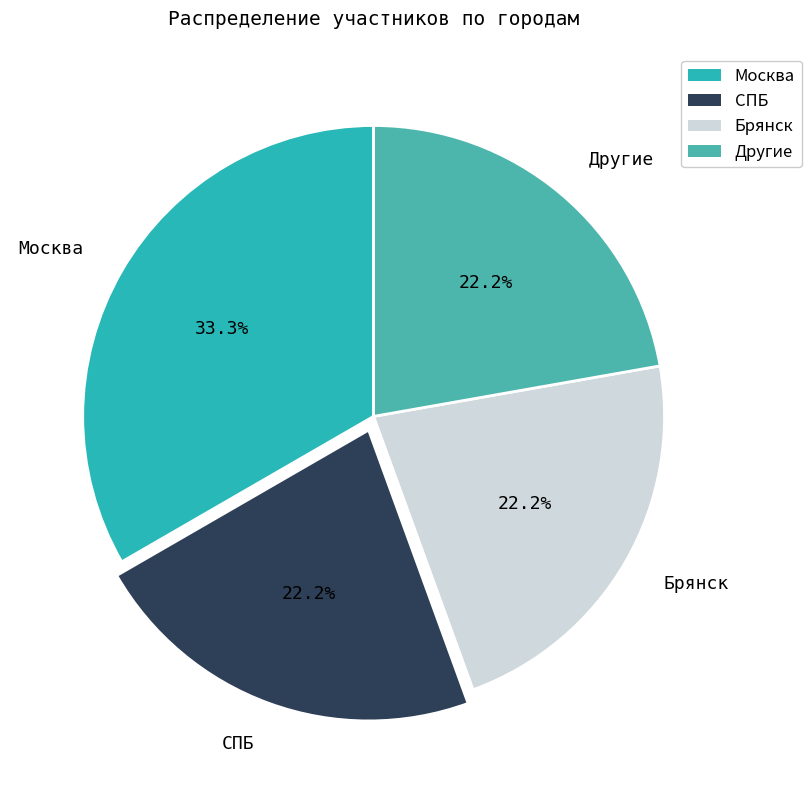

To the nearest percent, what is the average slice percentage?

25%